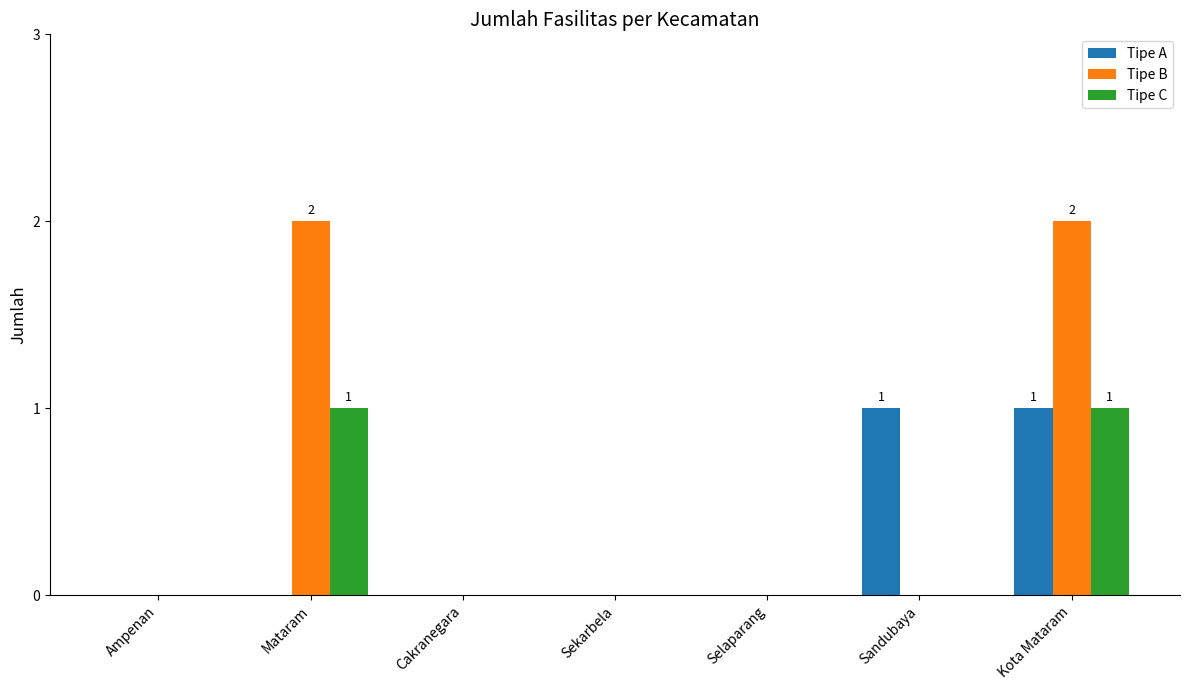

Which series has the largest total across all categories?

Tipe B